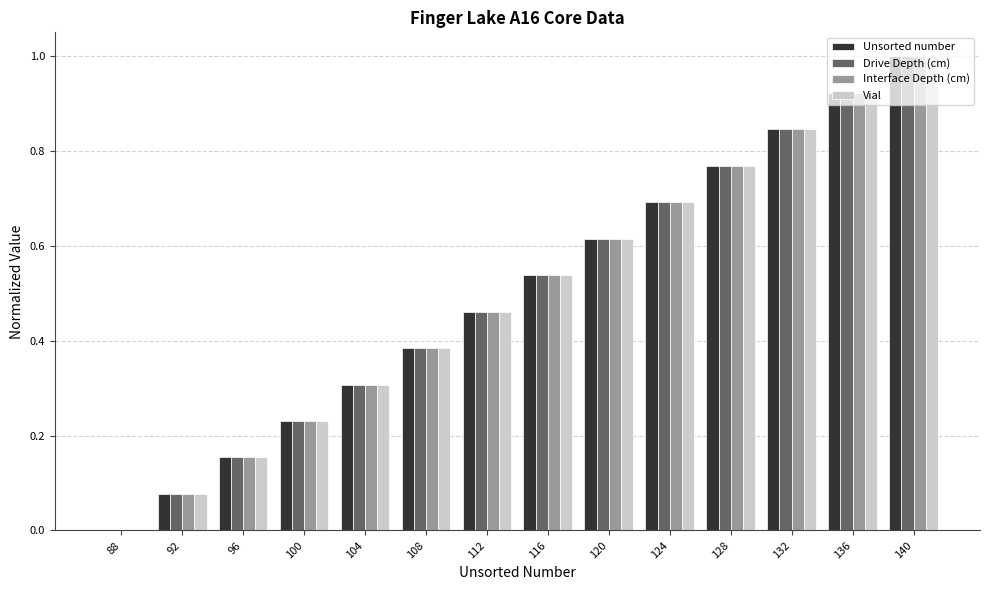

Which label corresponds to the largest value in the chart?

140